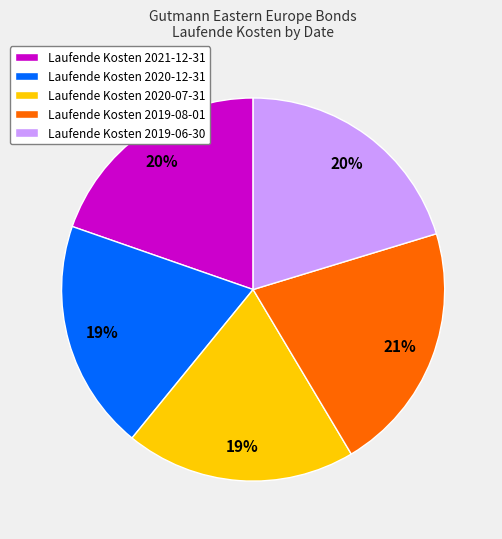

How many segments does this pie chart have?

5